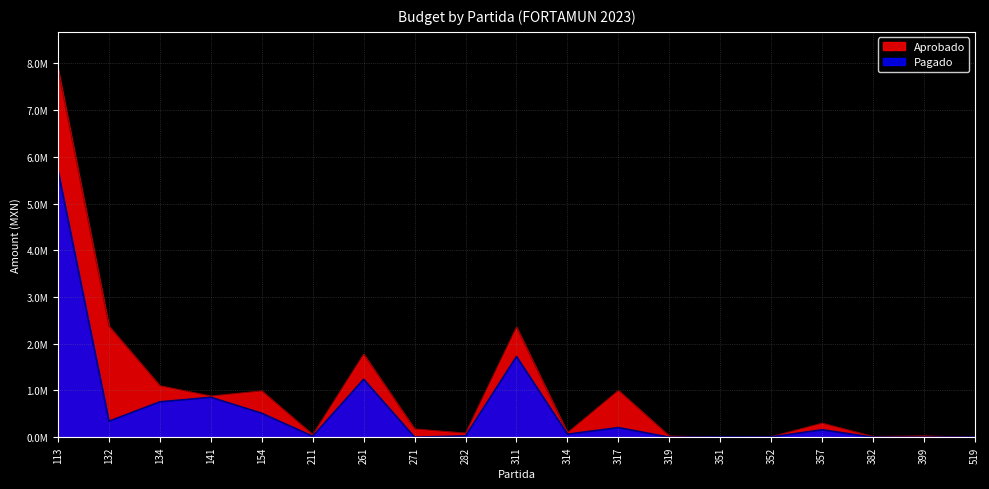

How many series are shown in this chart?

2